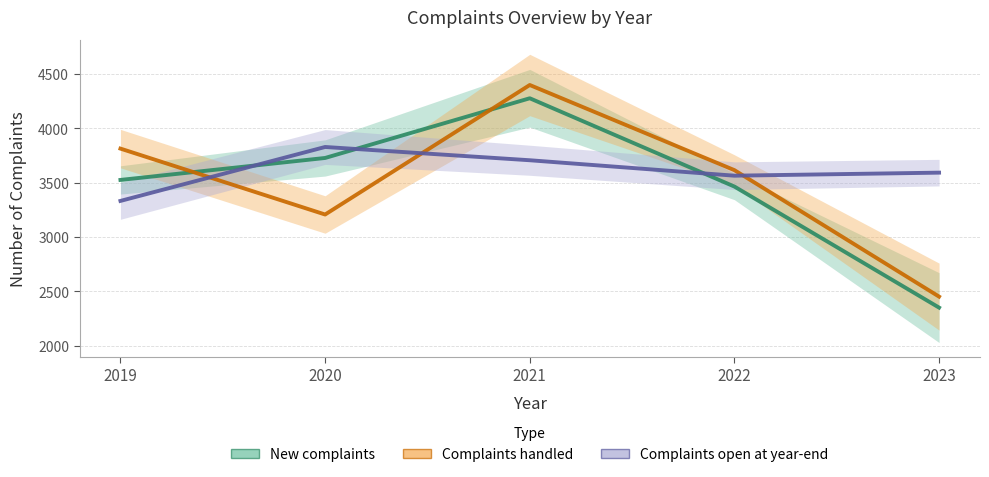

Between which two adjacent categories do Complaints open at year-end and Complaints handled first intersect?

2019 and 2020